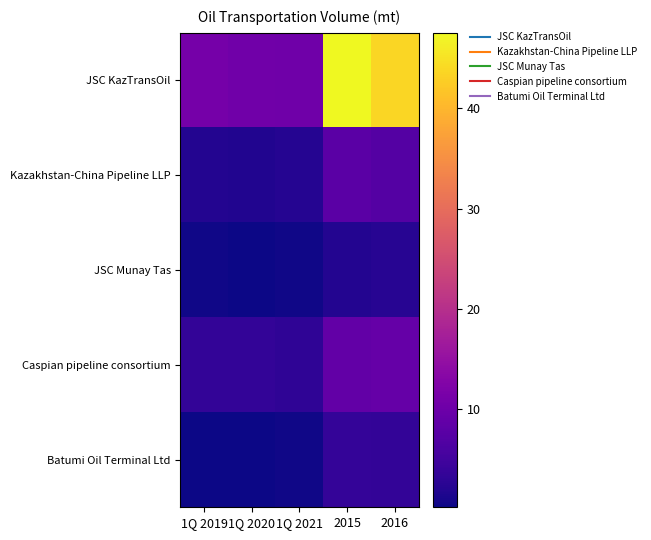

Reading left to right, what are all the values shown in this chart?

JSC KazTransOil: 1Q 2019=11.0	1Q 2020=10.5	1Q 2021=10.2	2015=47.5	2016=43.8
Kazakhstan-China Pipeline LLP: 1Q 2019=2.0	1Q 2020=1.9	1Q 2021=2.0	2015=7.9	2016=7.0
JSC Munay Tas: 1Q 2019=0.4	1Q 2020=0.3	1Q 2021=0.5	2015=1.9	2016=2.4
Caspian pipeline consortium: 1Q 2019=3.4	1Q 2020=3.5	1Q 2021=3.1	2015=8.9	2016=9.2
Batumi Oil Terminal Ltd: 1Q 2019=0.2	1Q 2020=0.2	1Q 2021=0.4	2015=3.6	2016=3.4